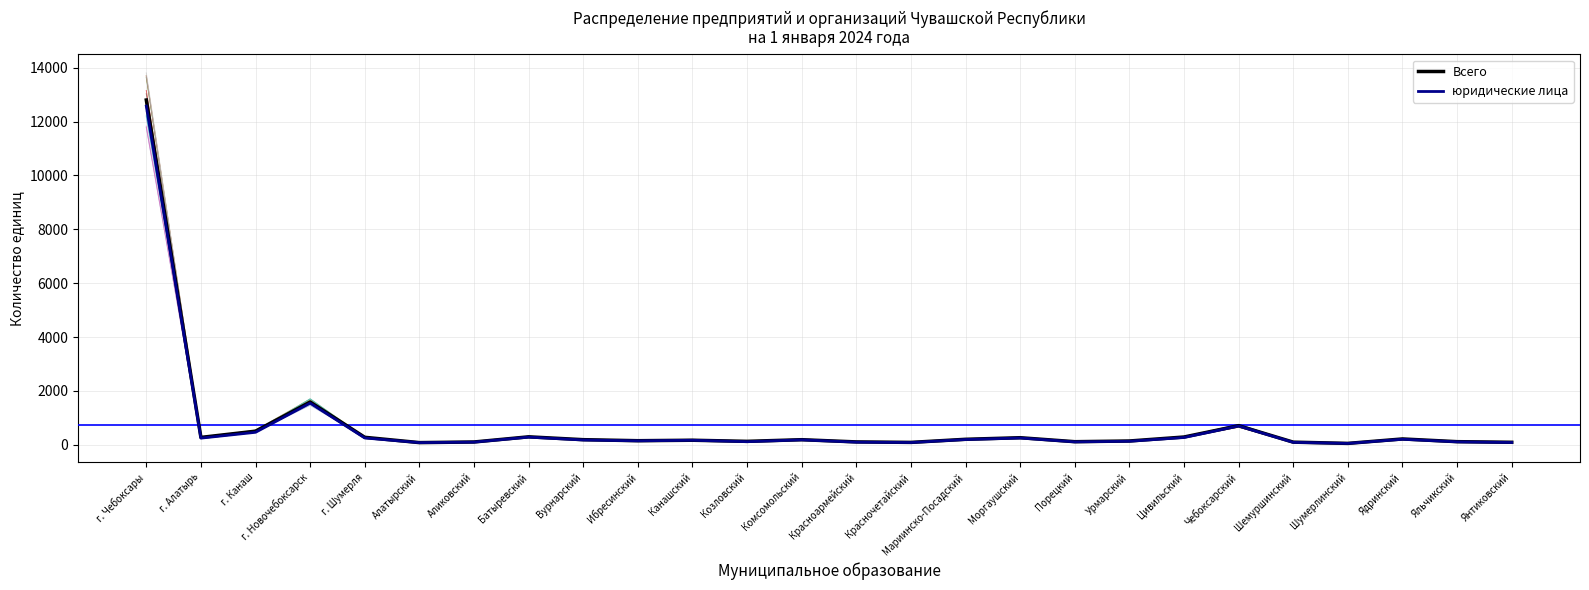

Which label corresponds to the smallest value in the chart?

Шумерлинский